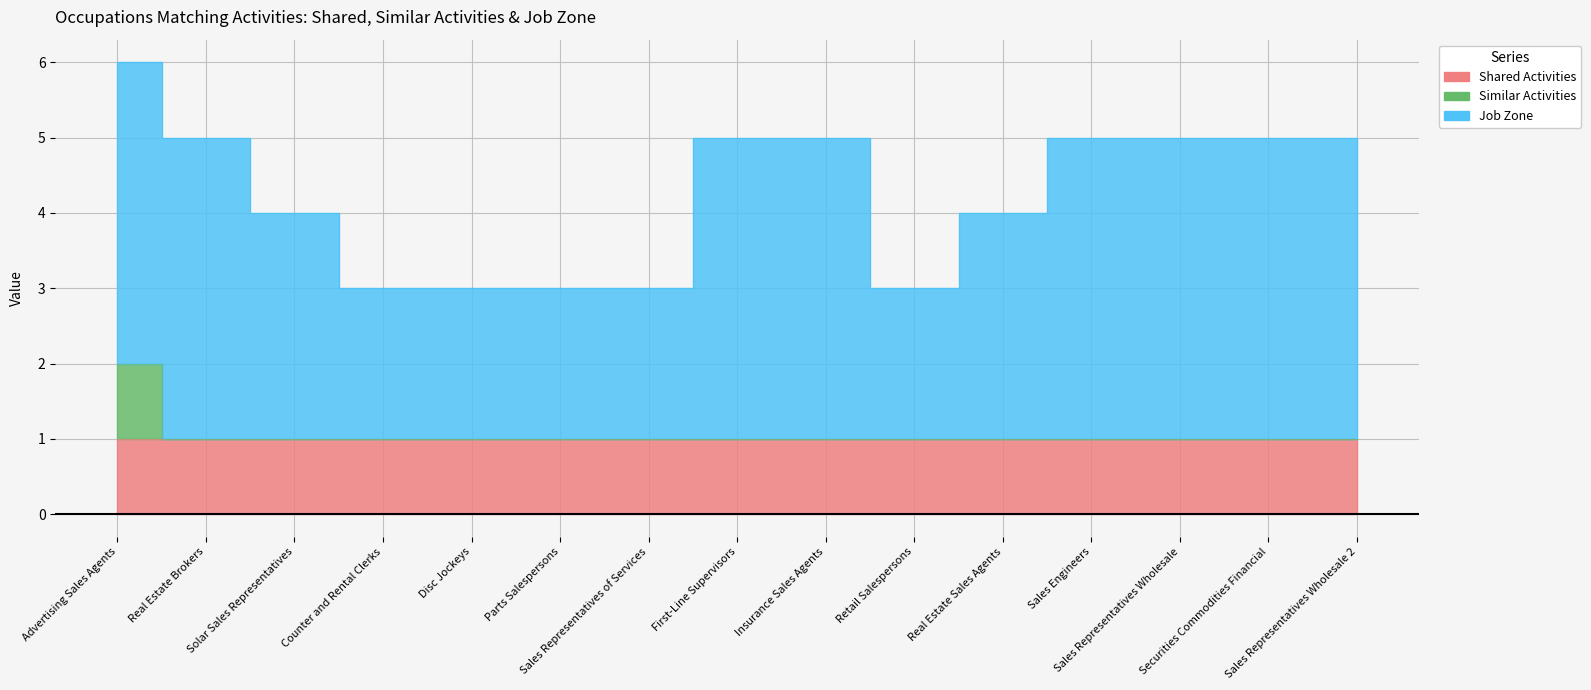

List the labels in order of Job Zone value, smallest first.

Counter and Rental Clerks, Disc Jockeys, Parts Salespersons, Sales Representatives of Services, Retail Salespersons, Solar Sales Representatives, Real Estate Sales Agents, Advertising Sales Agents, Real Estate Brokers, First-Line Supervisors, Insurance Sales Agents, Sales Engineers, Sales Representatives Wholesale, Securities Commodities Financial, Sales Representatives Wholesale 2